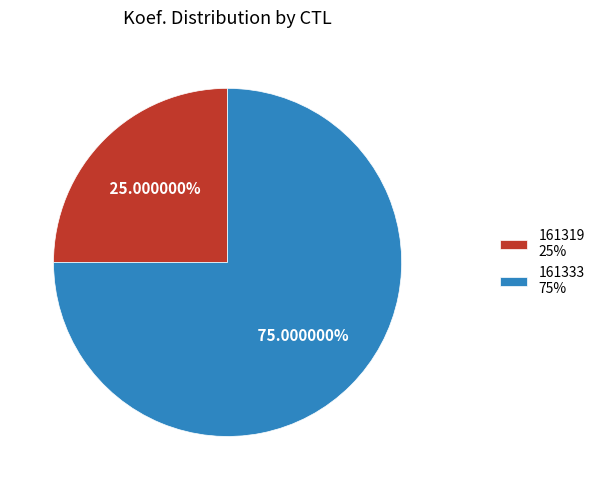

What is the ratio of the value at 161333 to the value at 161319?

3.0